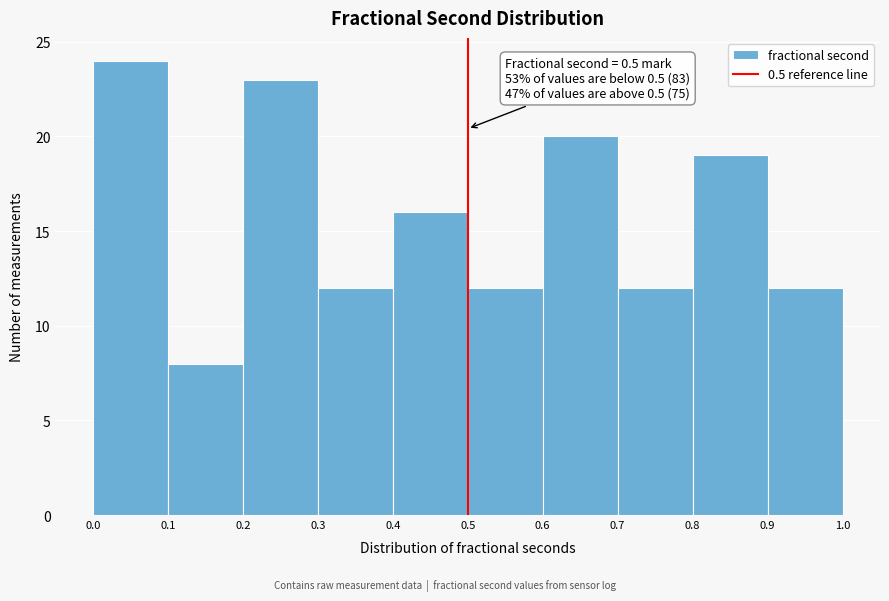

Which range on the x-axis has the tallest bar?

0.0 to 0.1